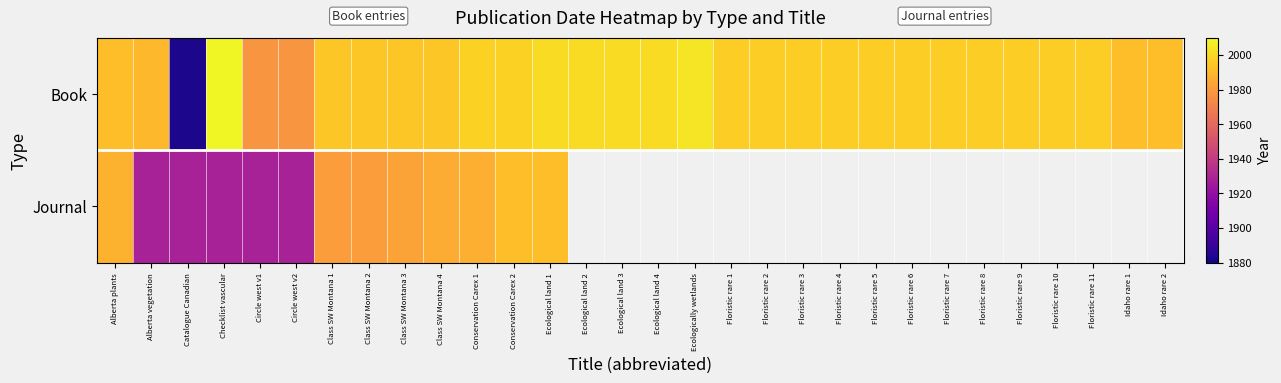

Which series has the largest range (max minus min)?

Book